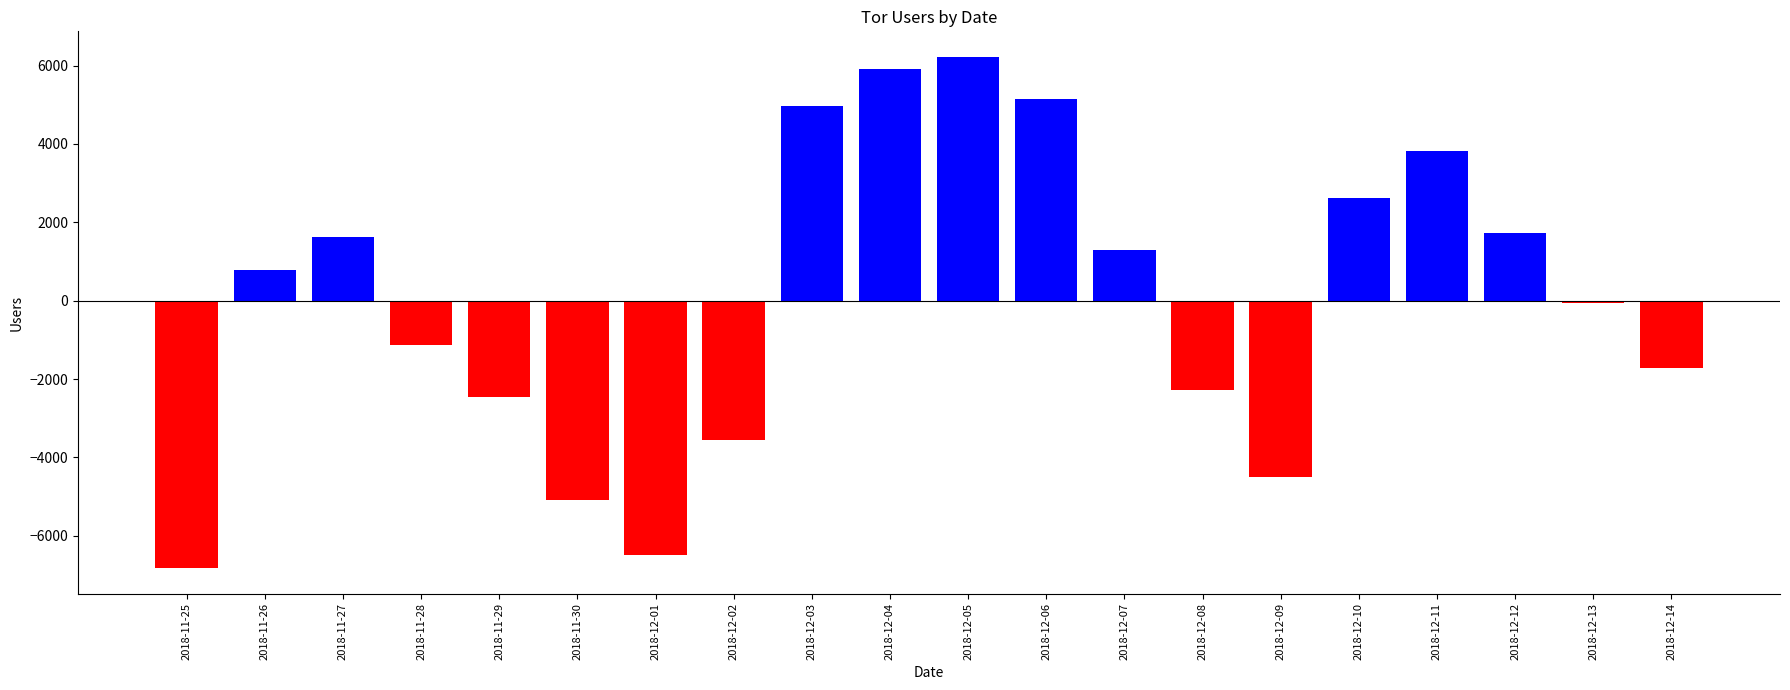

Which has a higher value, 2018-12-06 or 2018-12-08?

2018-12-06